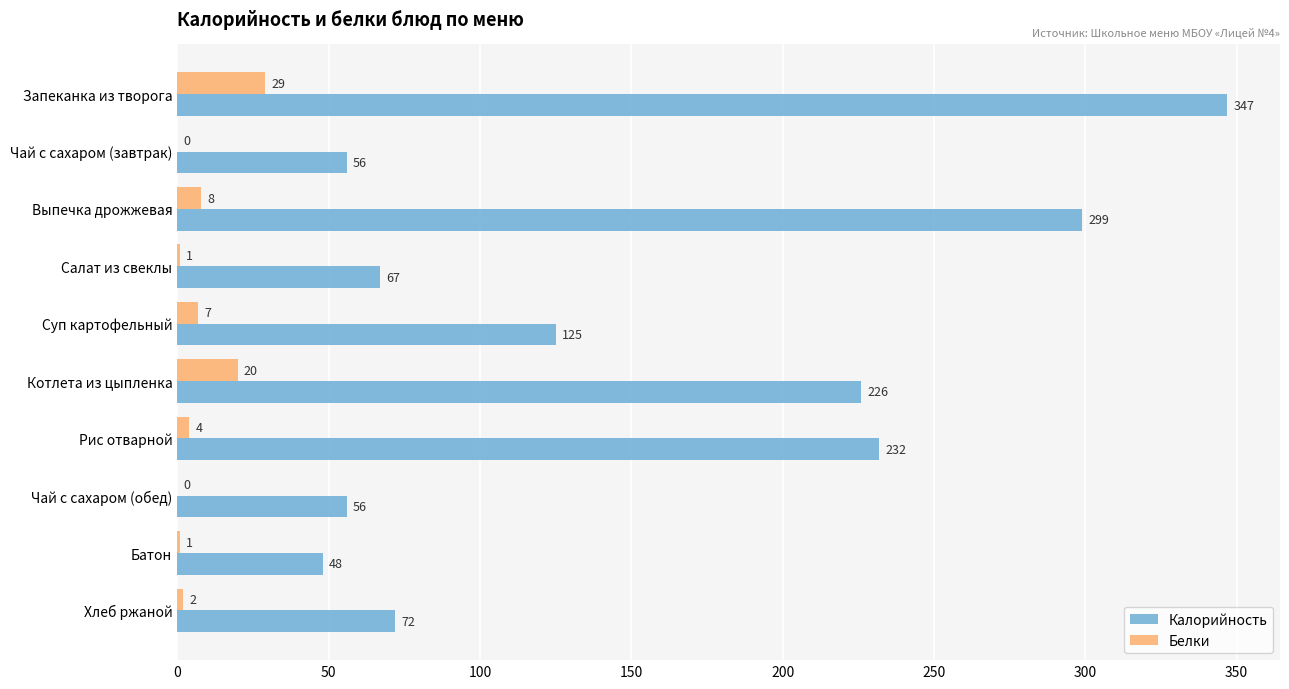

Is it true that Белки equals 0 at Чай с сахаром (обед)?

True